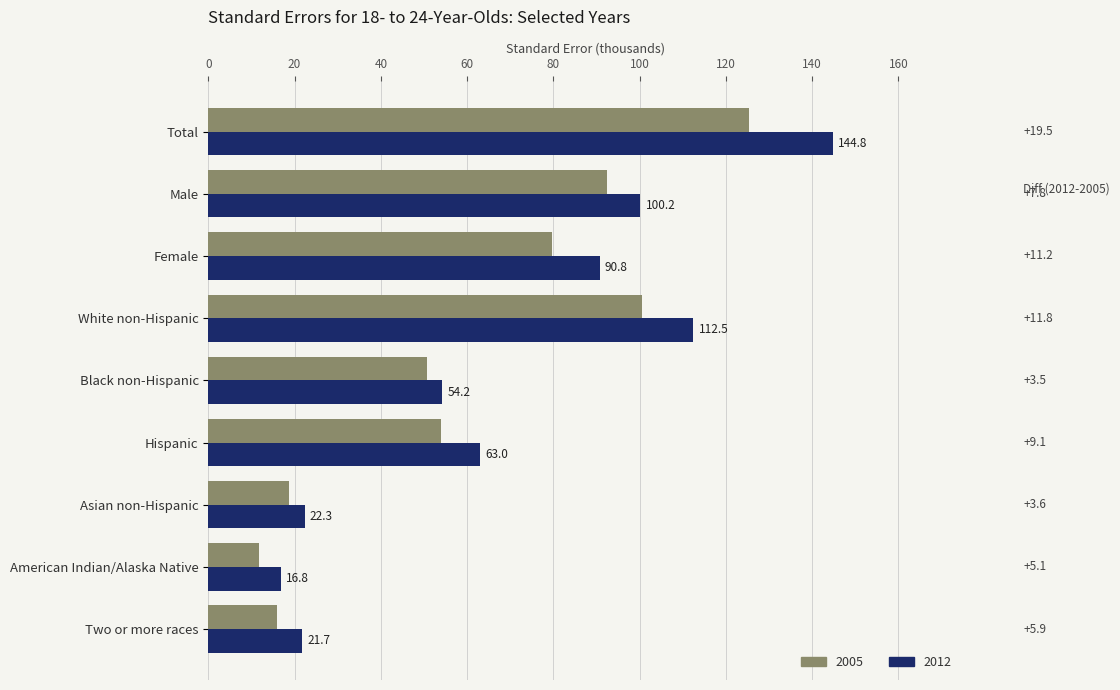

What is the spread (max minus min) of values at American Indian/Alaska Native?

5.1